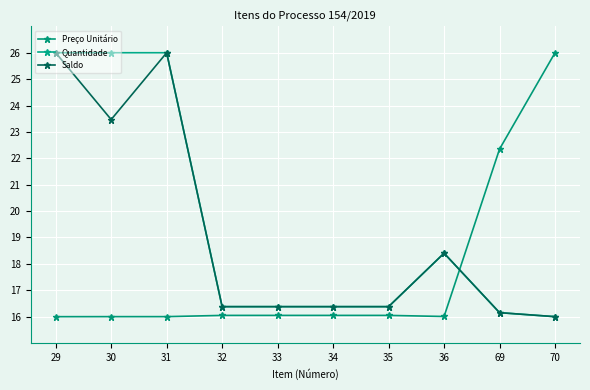

What is the approximate value of Saldo at 69?

16.2